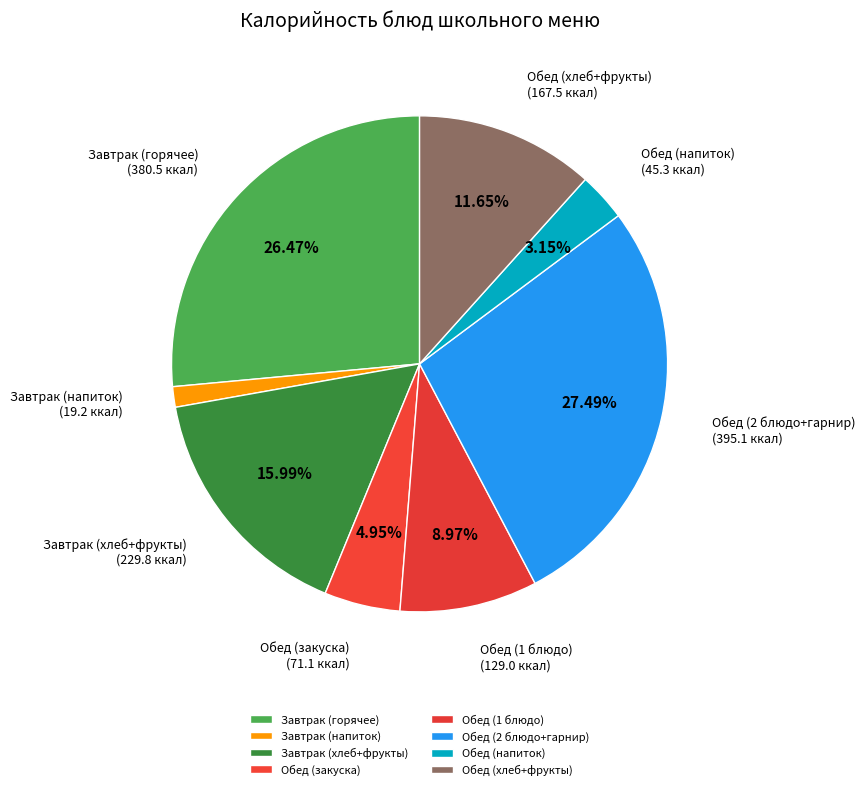

Which category has the biggest portion of the pie?

Обед (2 блюдо+гарнир)